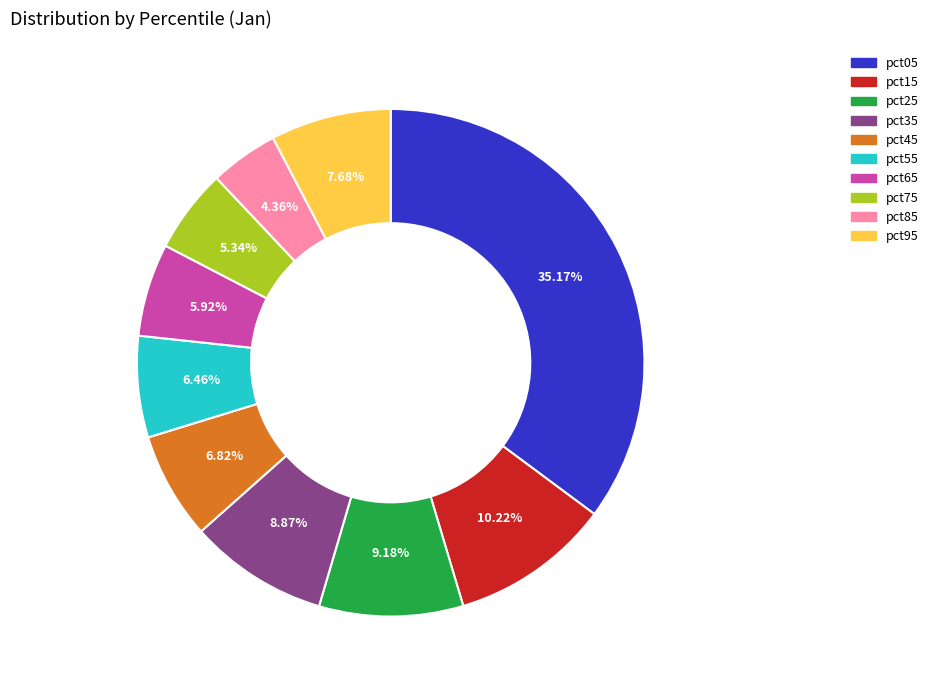

Which has a higher value, pct85 or pct25?

pct25